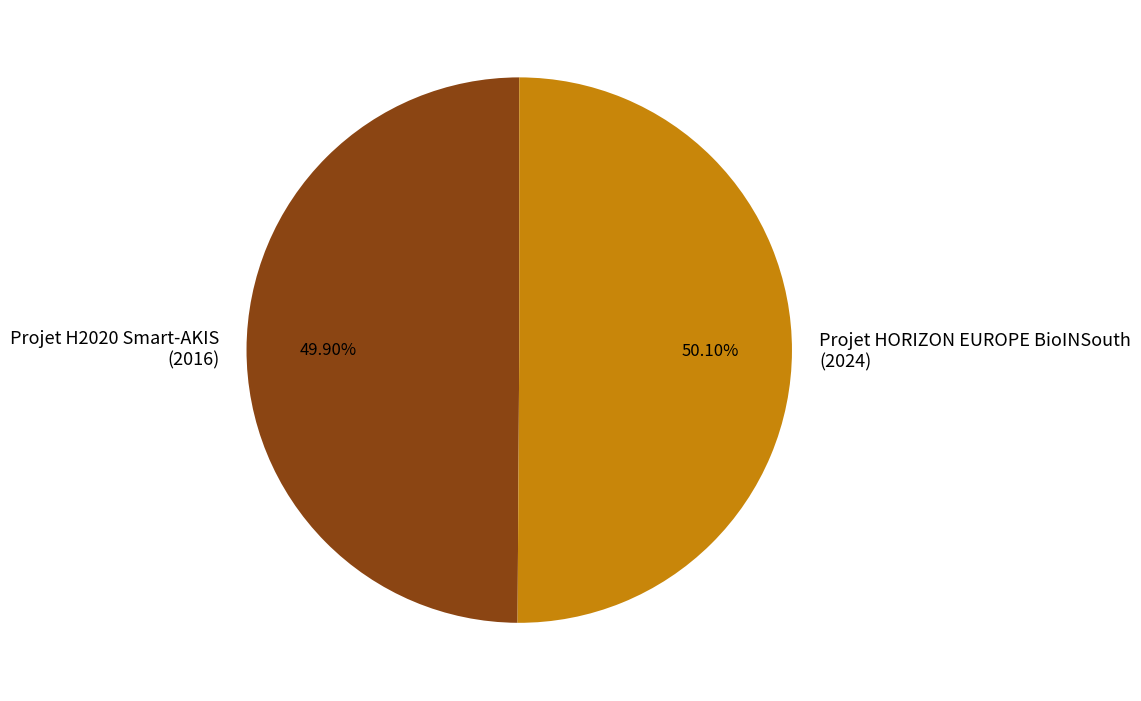

What is the ratio of the value at Projet HORIZON EUROPE BioINSouth (2024) to the value at Projet H2020 Smart-AKIS (2016)?

1.0